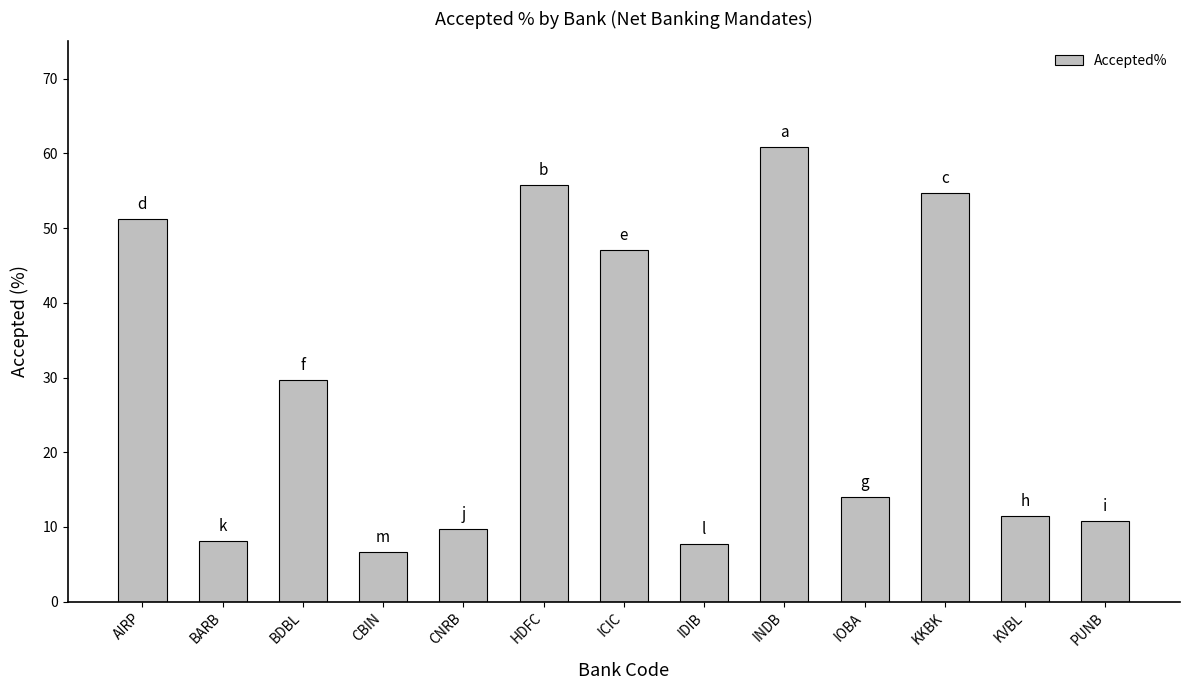

What is the smallest value displayed?

6.6